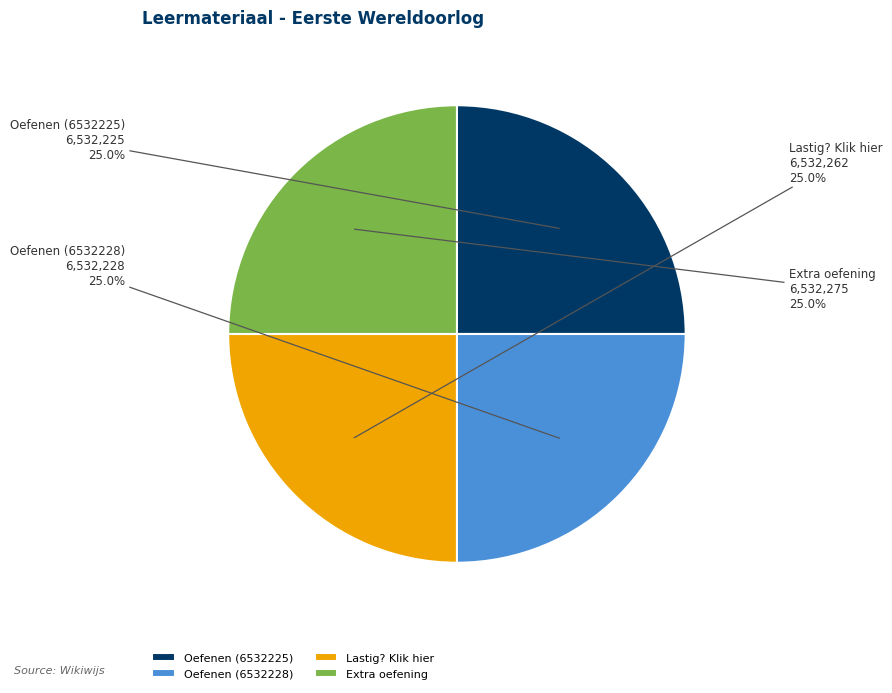

What portion of the pie excludes Oefenen (6532225)?

75.0%